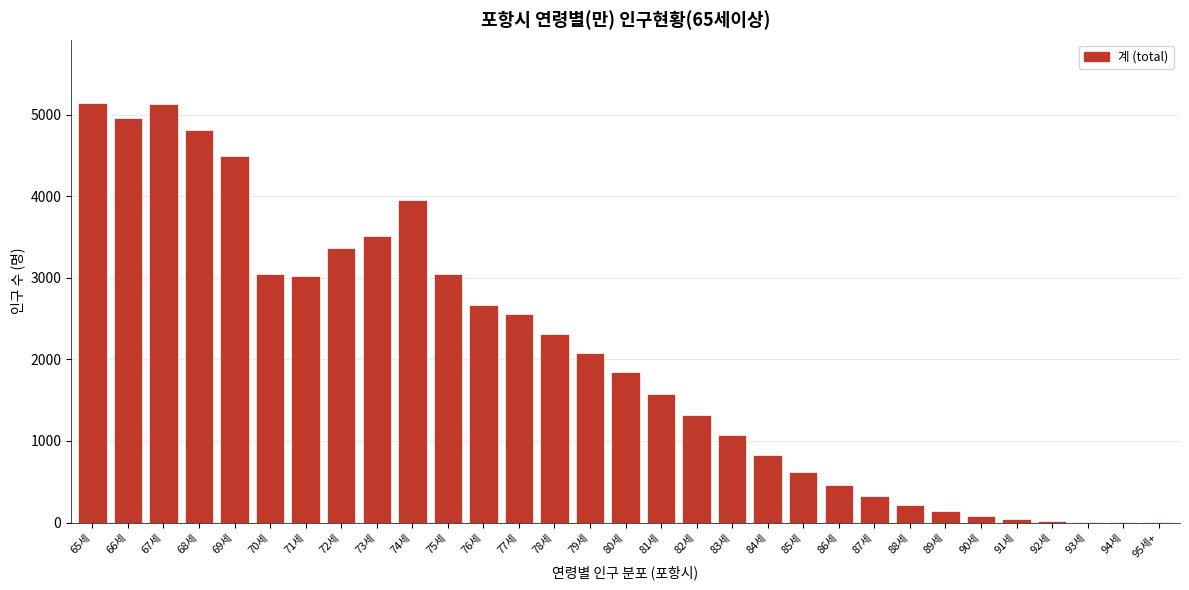

Is it true that the value at 82세 is 1314?

True